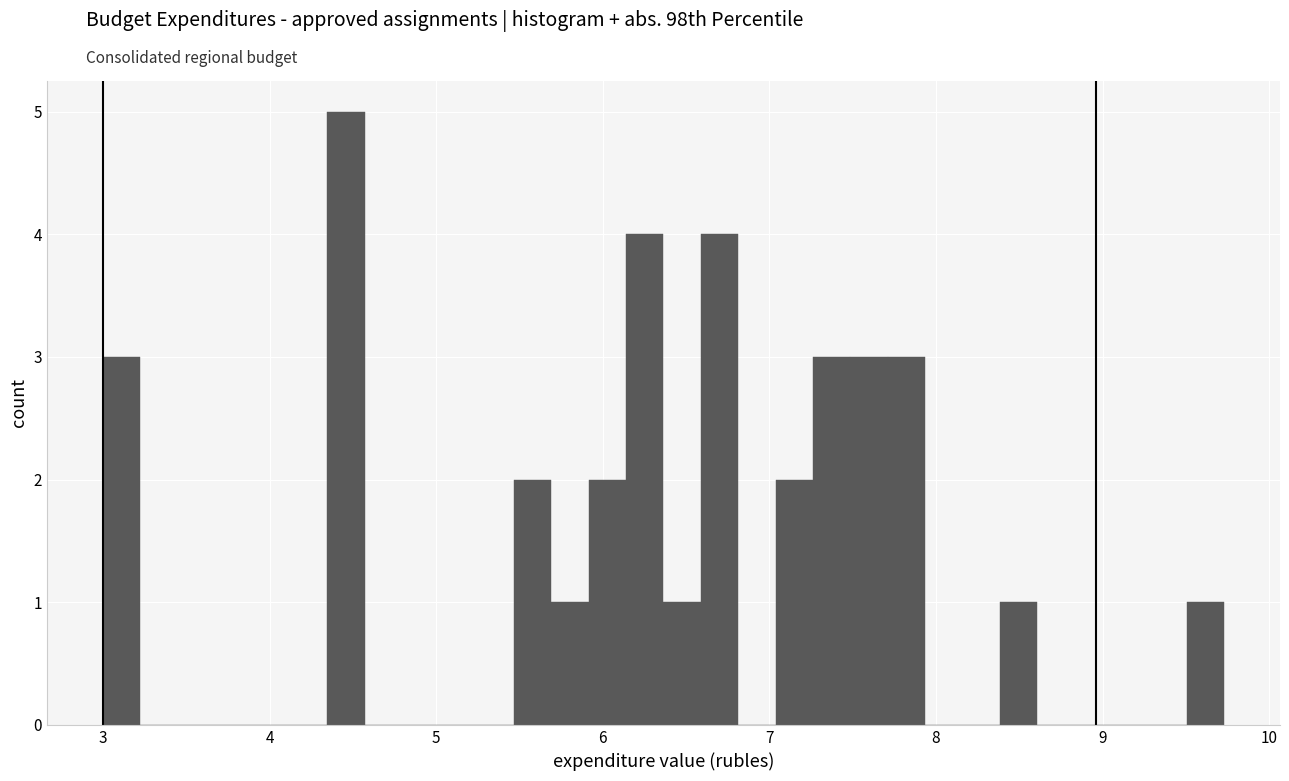

Read against the x-axis, roughly where is the centre of the tallest bar?

4.5